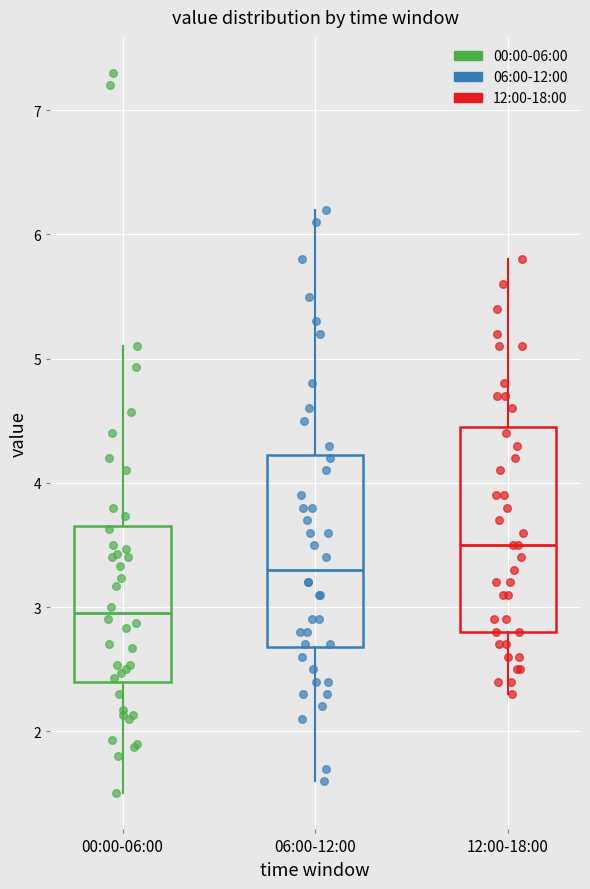

Which box has the lowest median line?

00:00-06:00